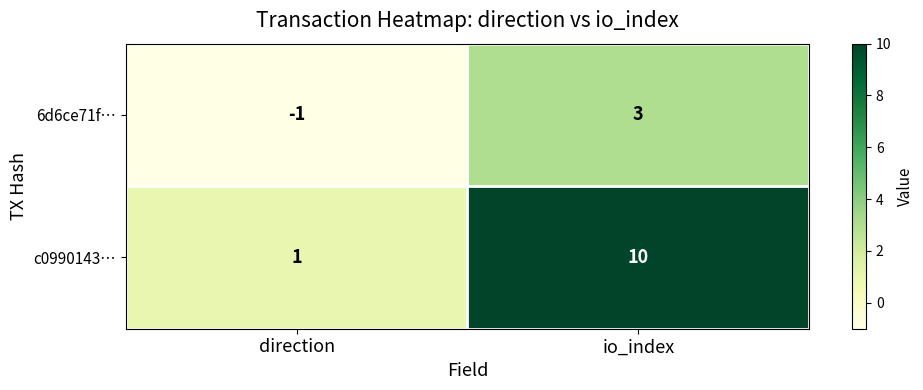

Which category has the lowest value across all series?

direction